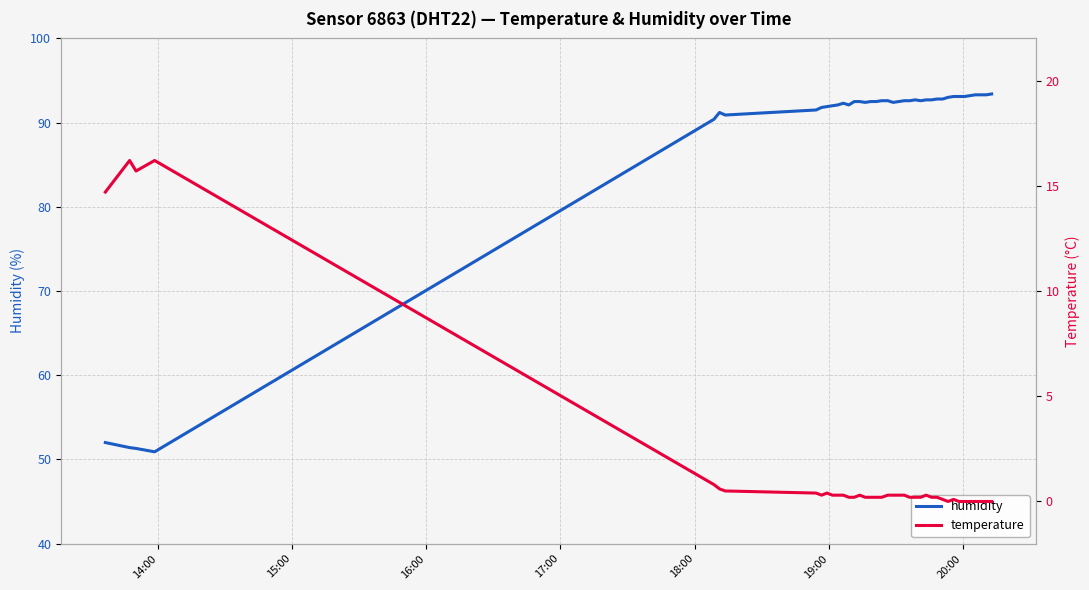

True or false: humidity and temperature intersect in this chart.

False